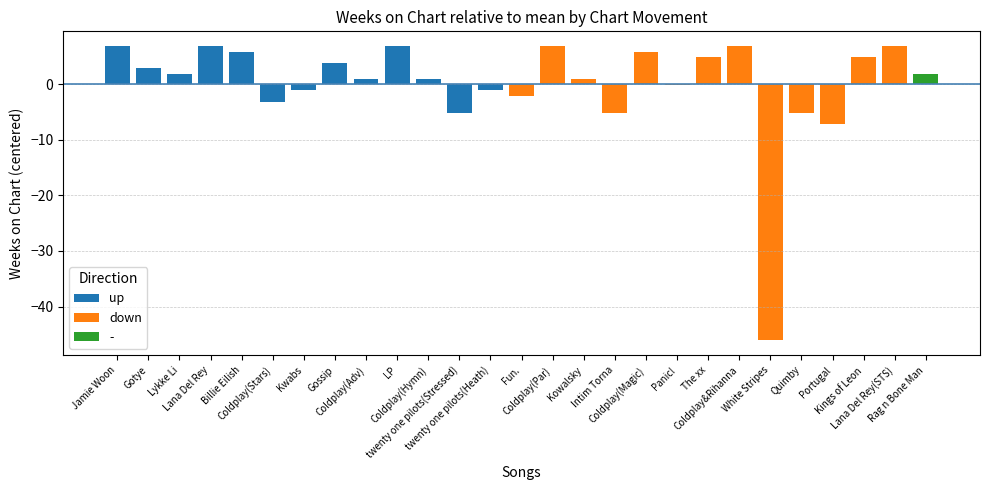

The value of up at twenty one pilots(Heath) is -1.1. True or false?

True